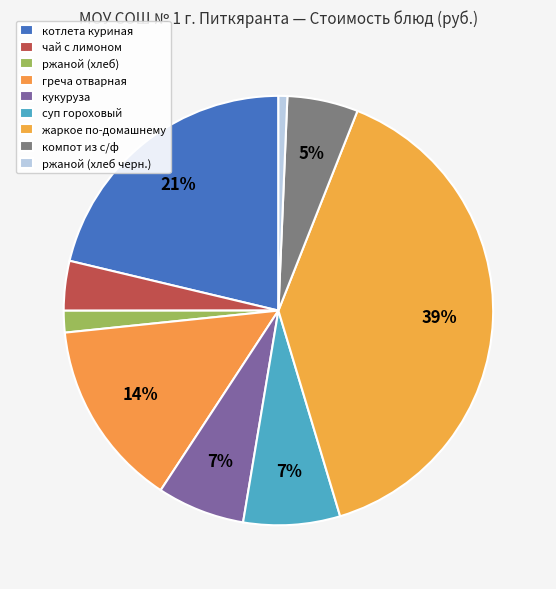

To the nearest percent, what percentage of the pie is жаркое по-домашнему?

39%